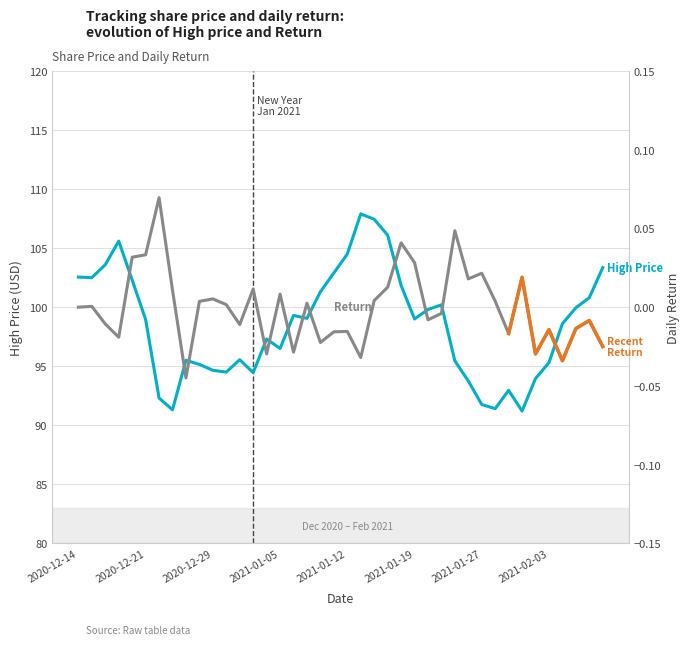

Which series has the largest total across all categories?

High